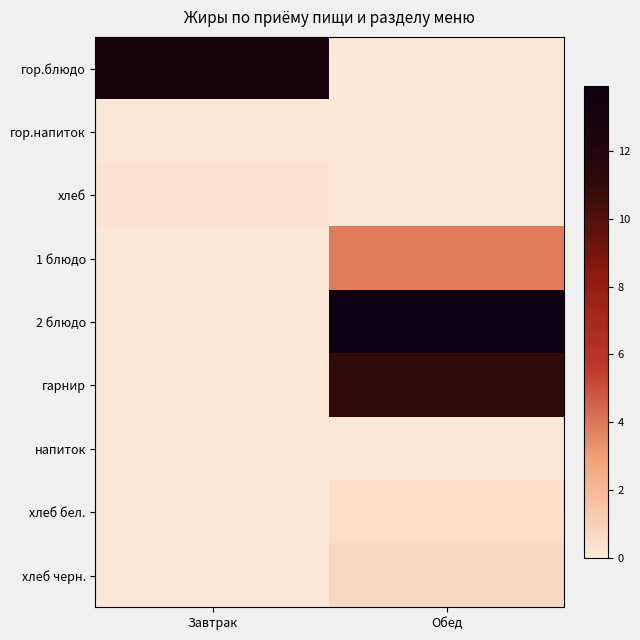

What is the greatest value displayed?

13.9